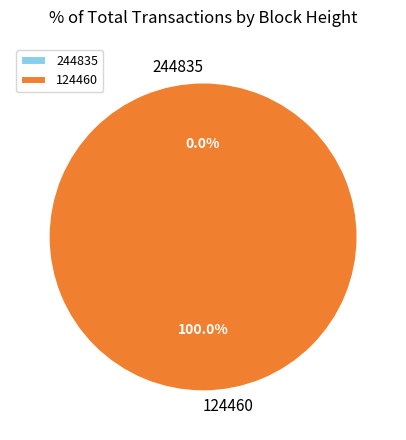

What is the smallest slice in the pie chart?

244835